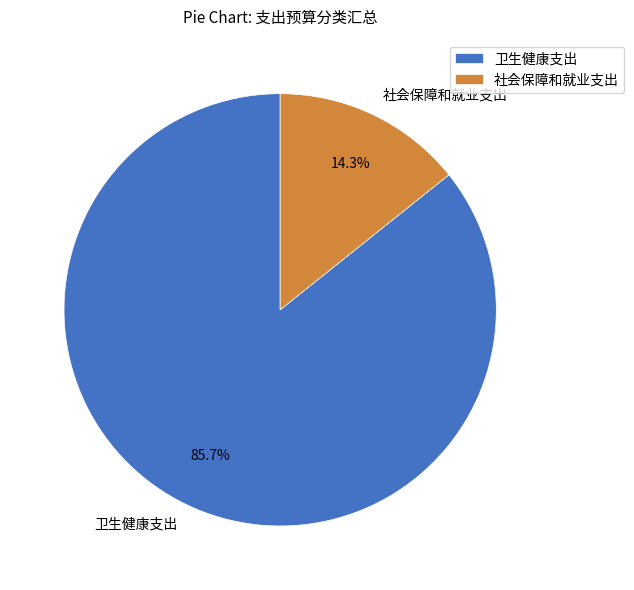

The 卫生健康支出 slice represents 86% of the pie. True or false?

True